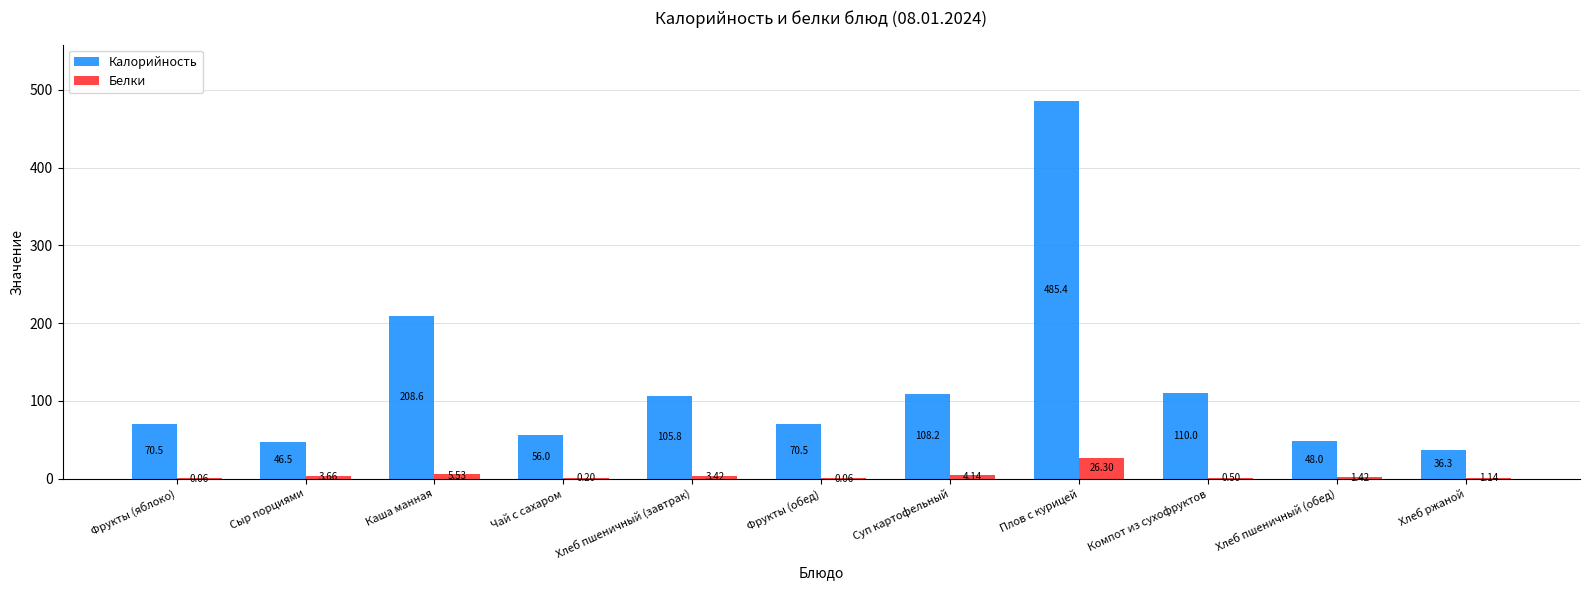

How many data points in Калорийность are above 70?

7